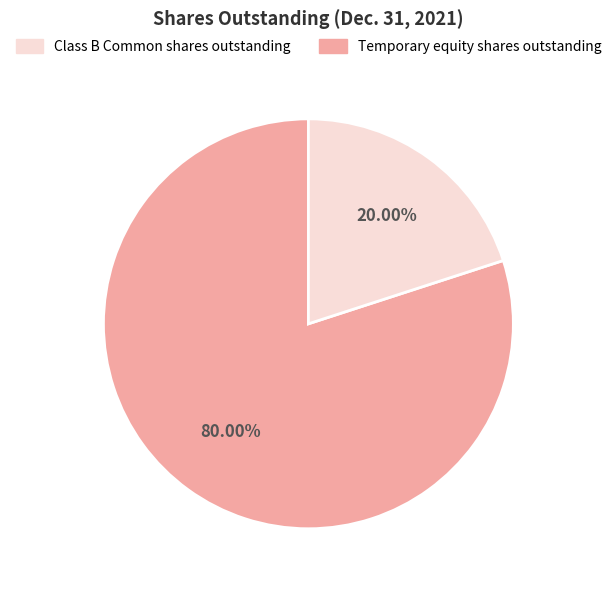

Is there a majority slice in this chart?

Yes